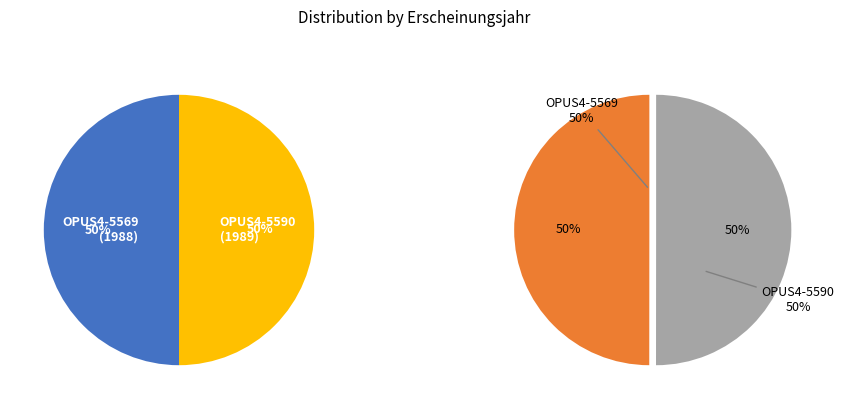

What is the majority slice?

OPUS4-5590